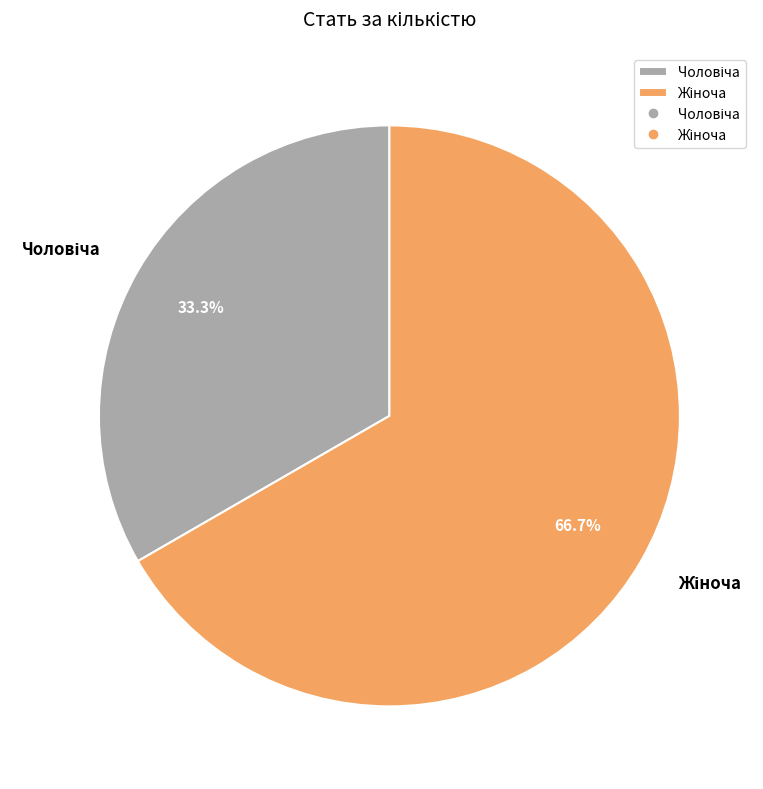

To the nearest percent, what is the average slice percentage?

50%